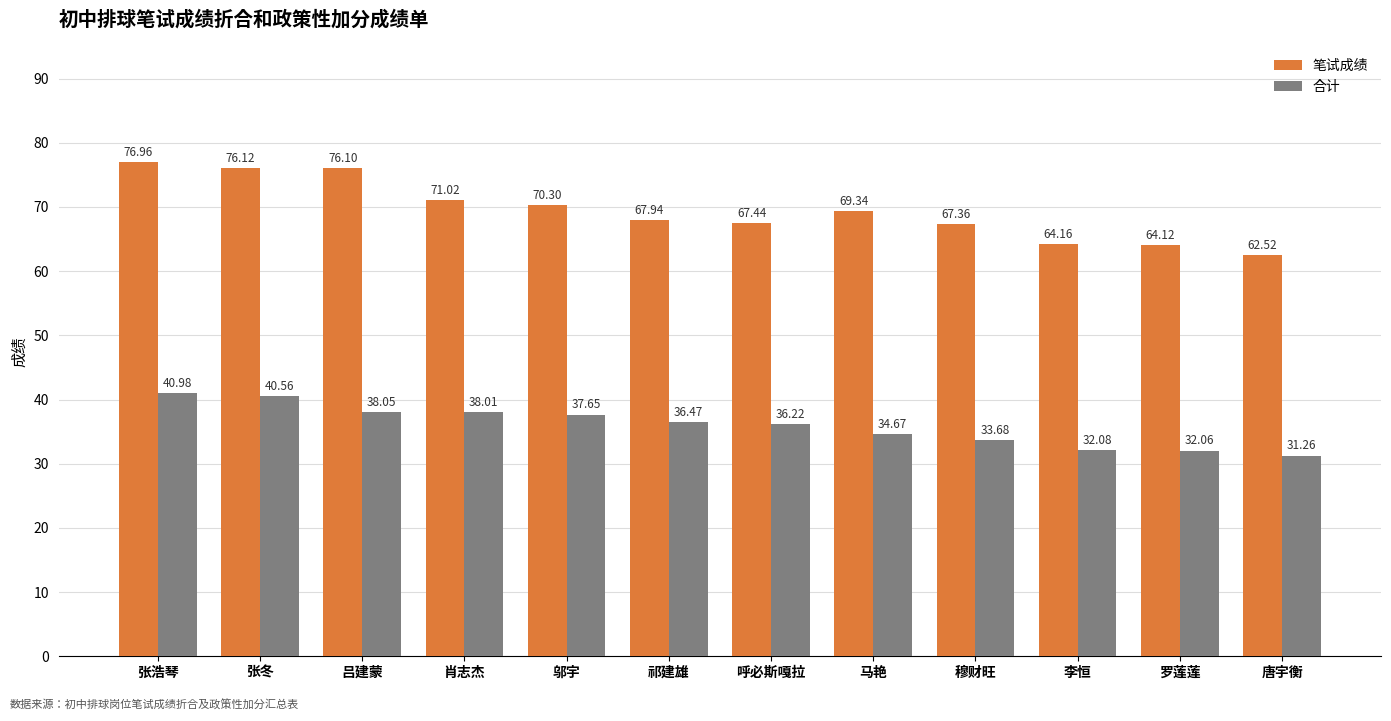

Where is 笔试成绩 nearest to the value 69?

马艳